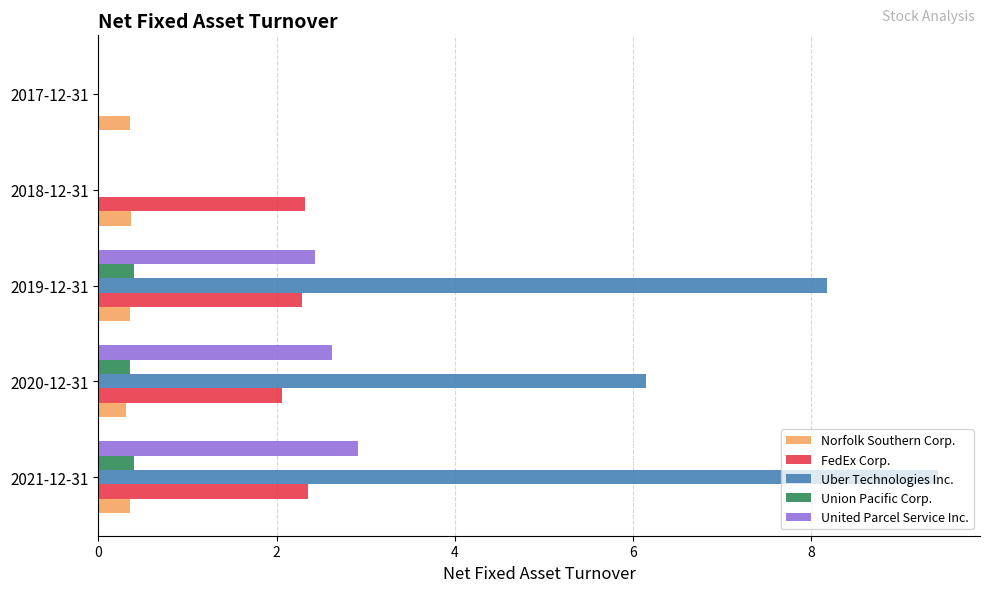

Between 2020-12-31 and 2019-12-31, which series saw the biggest shift?

Uber Technologies Inc.